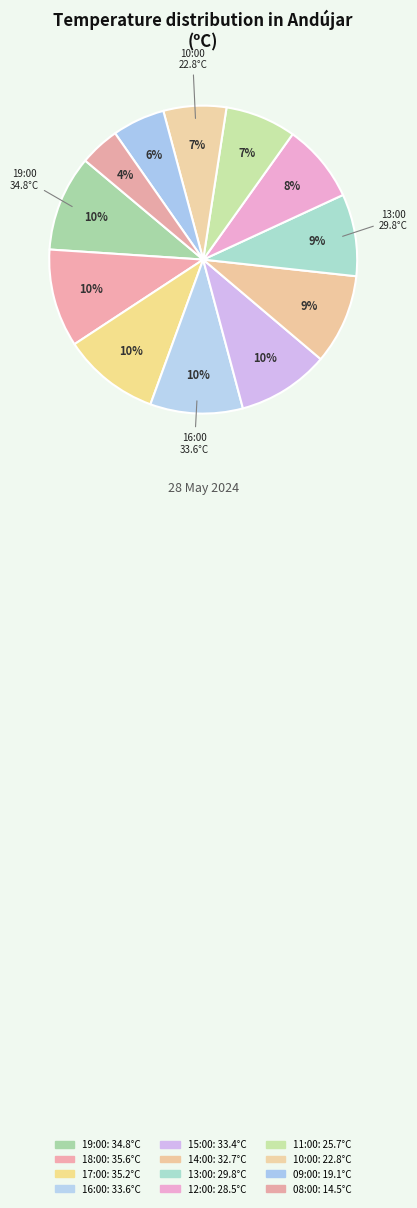

How many slices are in this pie chart?

12